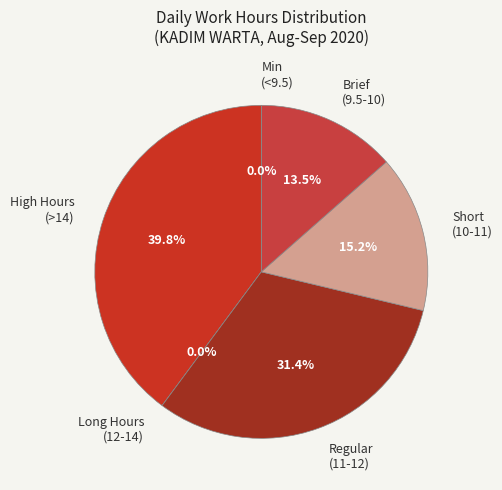

The 17-Thu slice represents 1% of the pie. True or false?

False